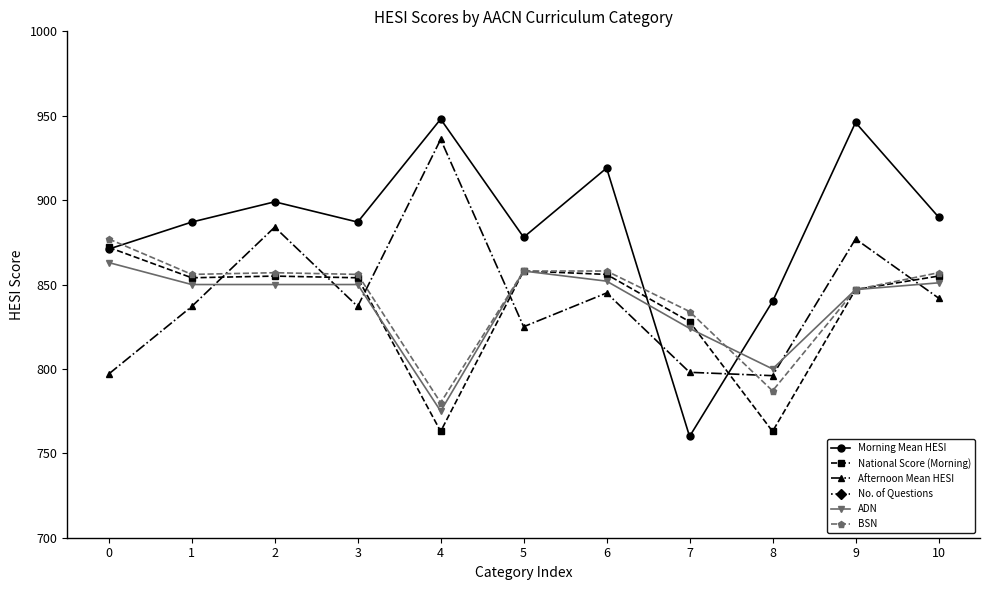

Reading left to right, extract all data points from this chart.

Morning Mean HESI: 871	887	899	887	948	878	919	760	840	946	890
National Score (Morning): 872	854	855	854	763	858	856	828	763	847	855
Afternoon Mean HESI: 797	837	884	837	936	825	845	798	796	877	842
No. of Questions: 23	52	17	52	1	43	42	2	21	20	48
ADN: 863	850	850	850	775	858	852	824	800	847	851
BSN: 877	856	857	856	780	858	858	834	787	847	857